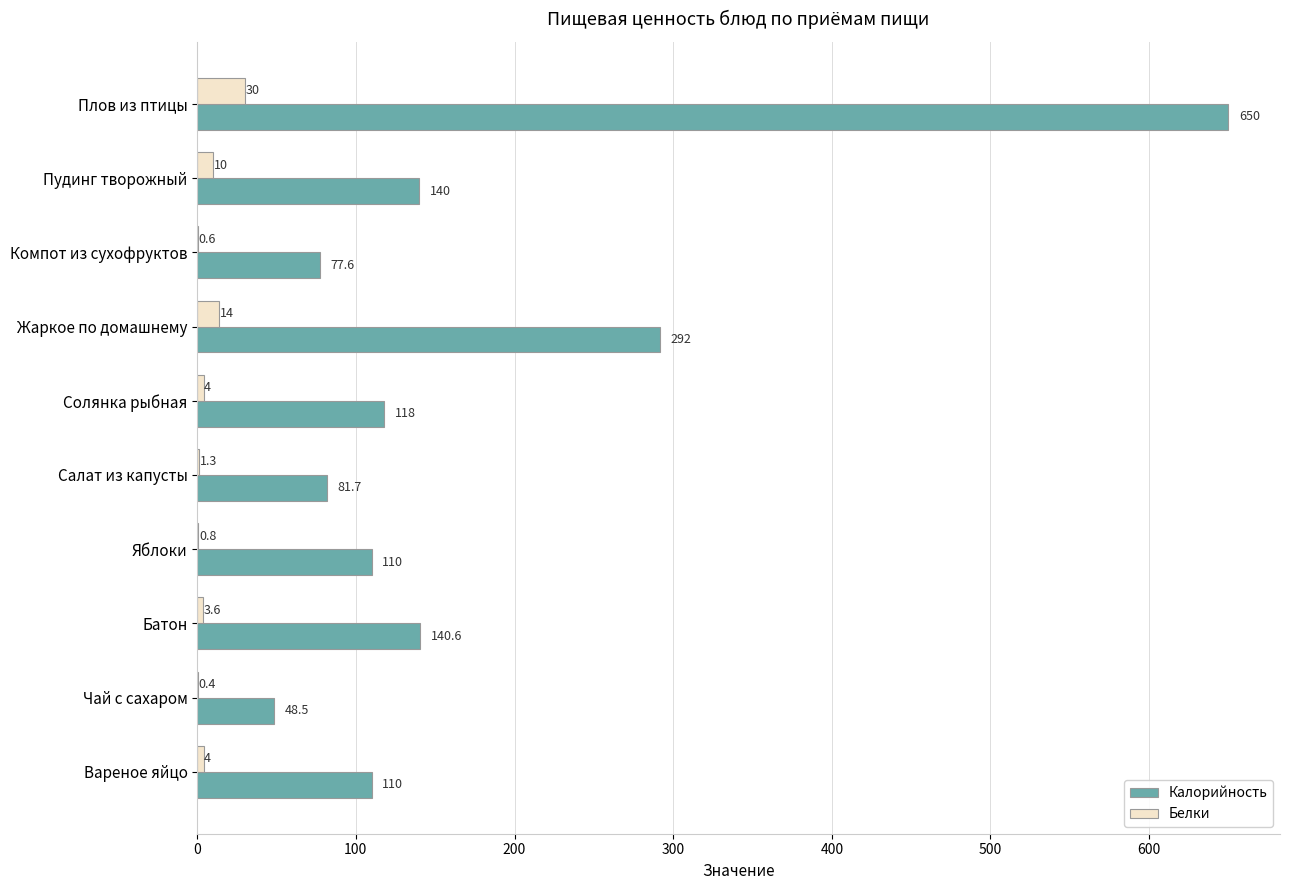

Is it true that Белки equals 30.0 at Плов из птицы?

True